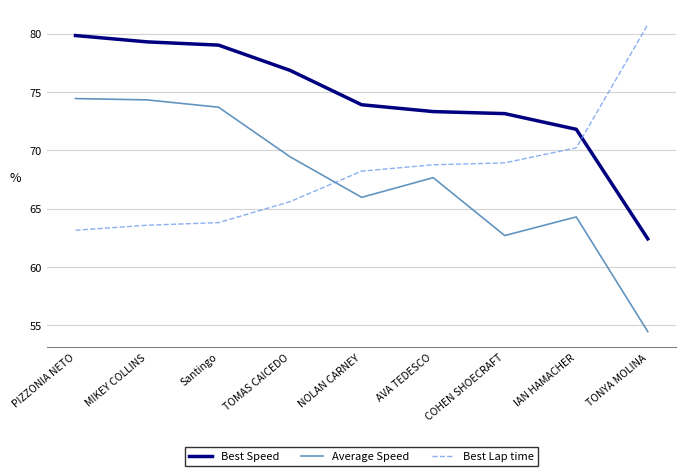

What position from the right is Santingo?

7